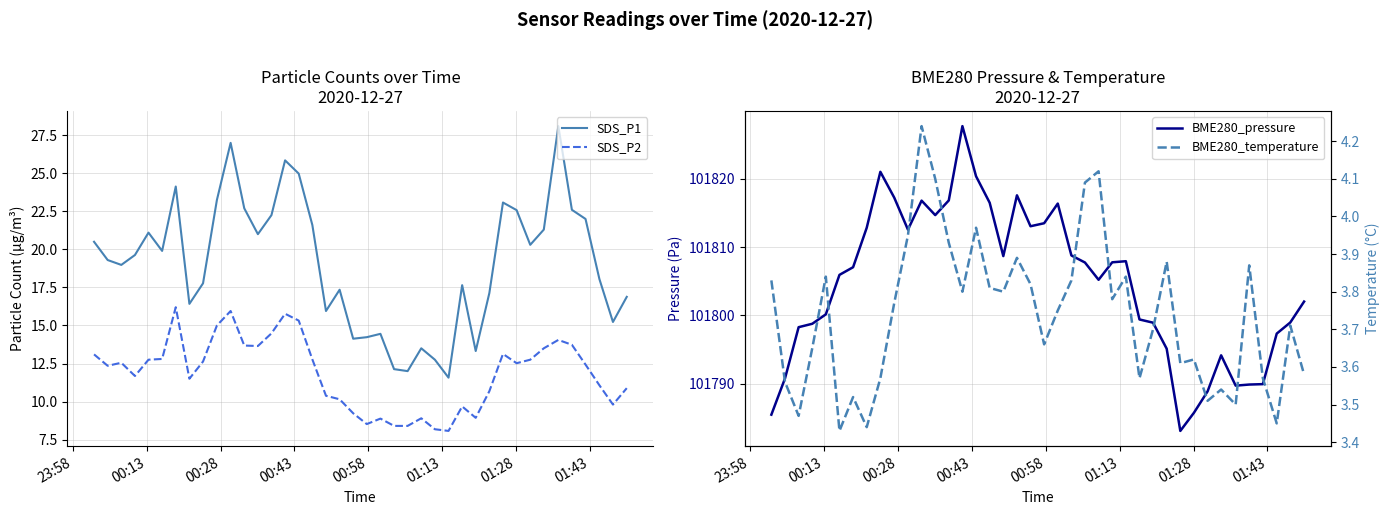

How many lines are shown in the chart?

4